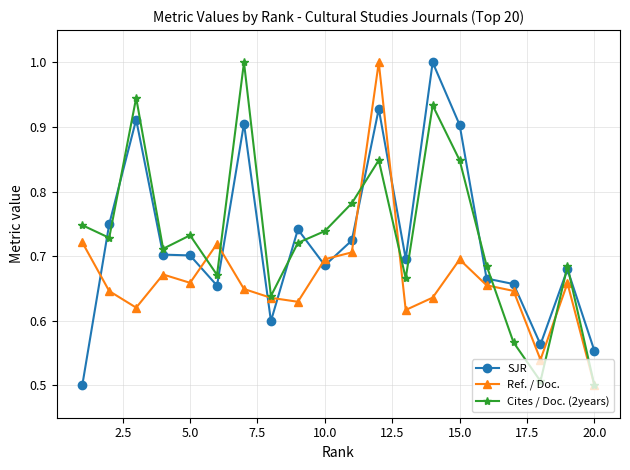

What is the maximum value for SJR?

1.0